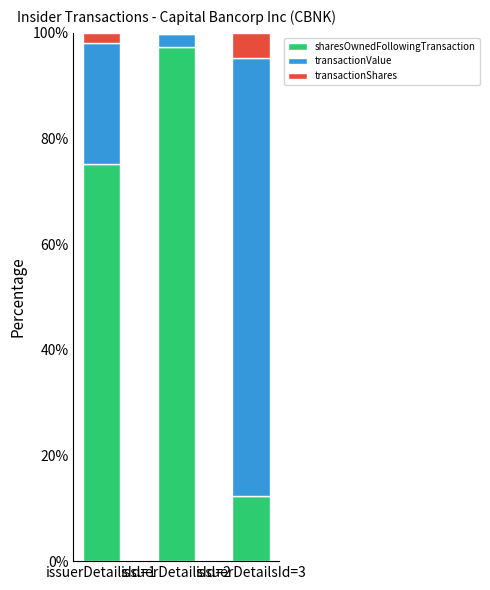

What is the maximum value for sharesOwnedFollowingTransaction?

97.3